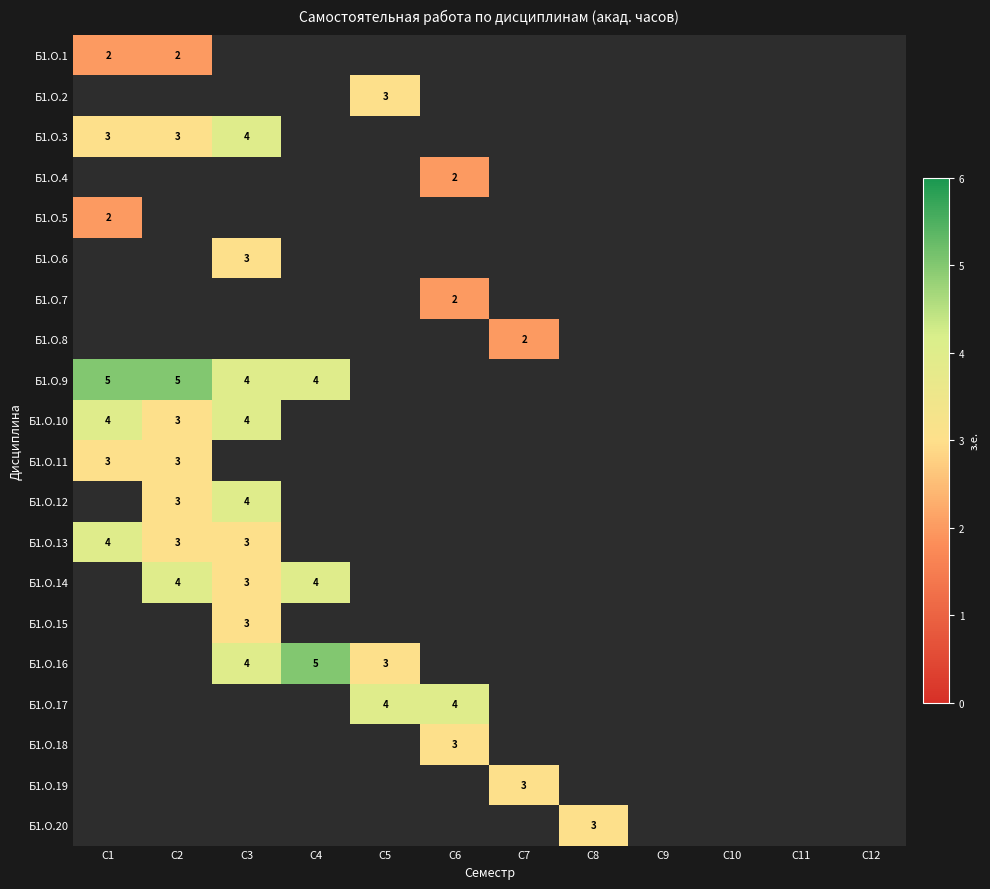

Is it true that Б1.О.11 equals 3.0 at С2?

True